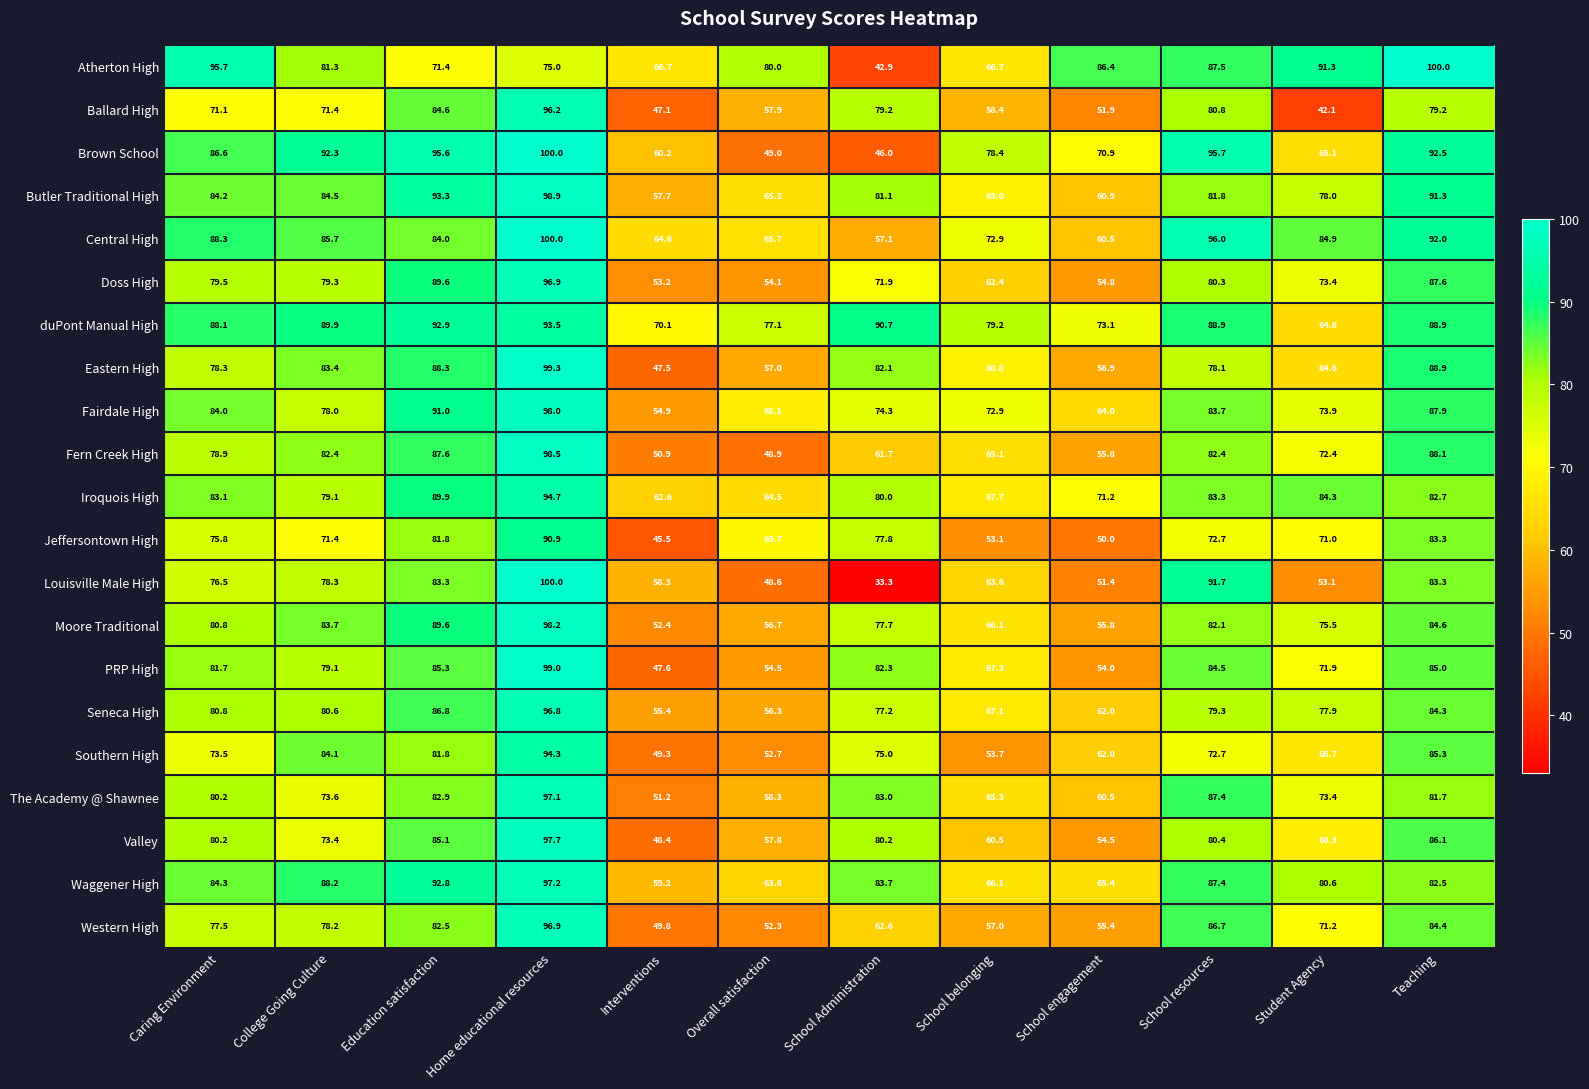

Which series has the largest range (max minus min)?

Louisville Male High